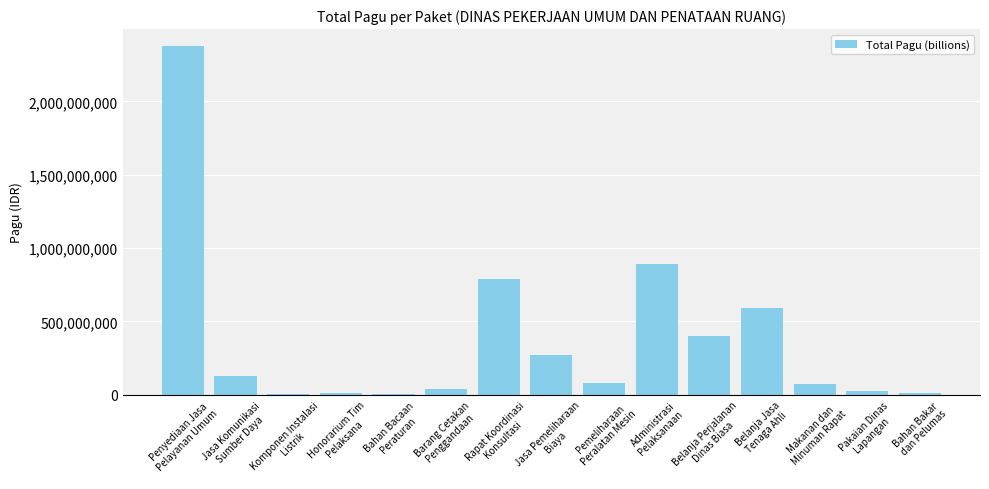

What is the ratio of the value at Penyediaan Jasa
Pelayanan Umum to the value at Honorarium Tim
Pelaksana?

187.8